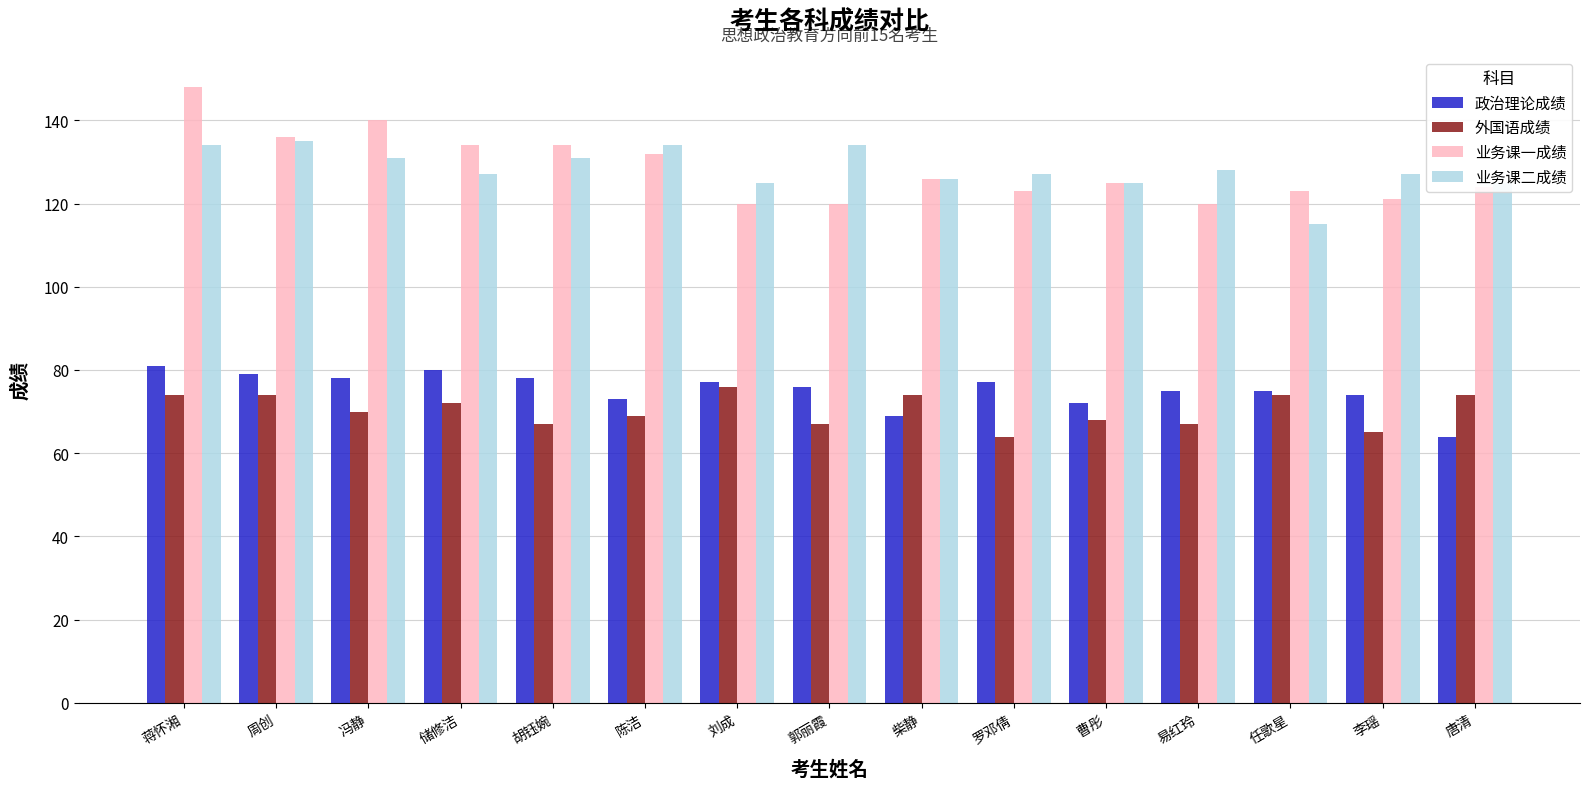

How many groups of bars are there?

15